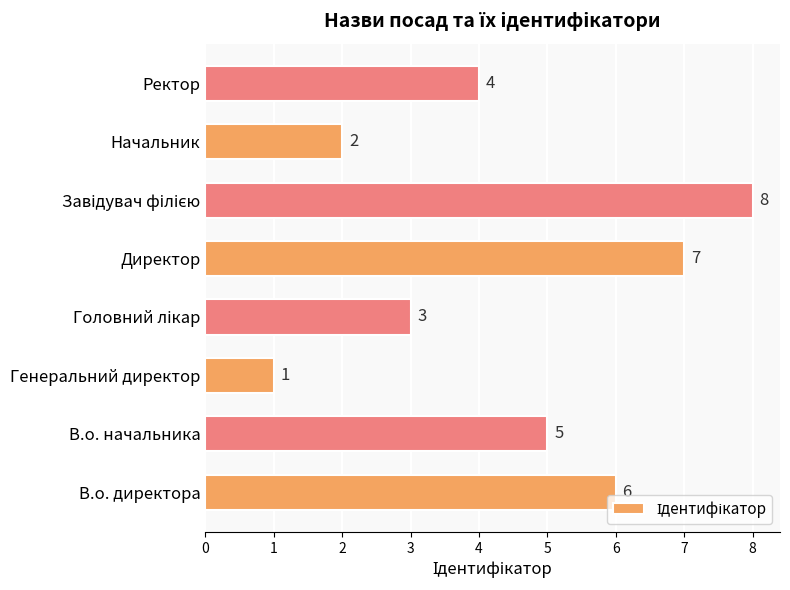

Which category has the lowest value across all series?

Генеральний директор